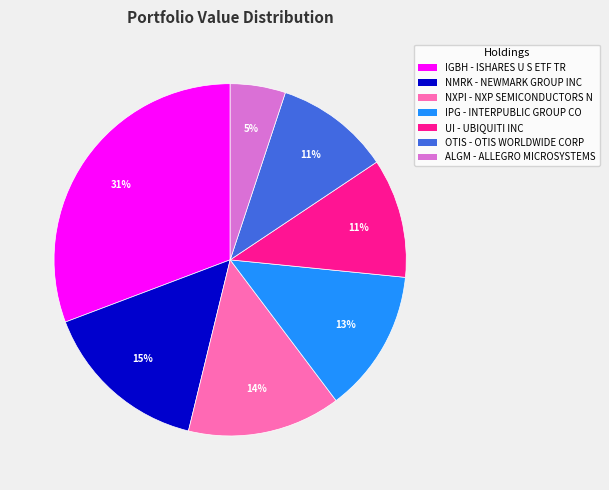

To the nearest percent, what is the difference between the largest and smallest slice percentages?

26%